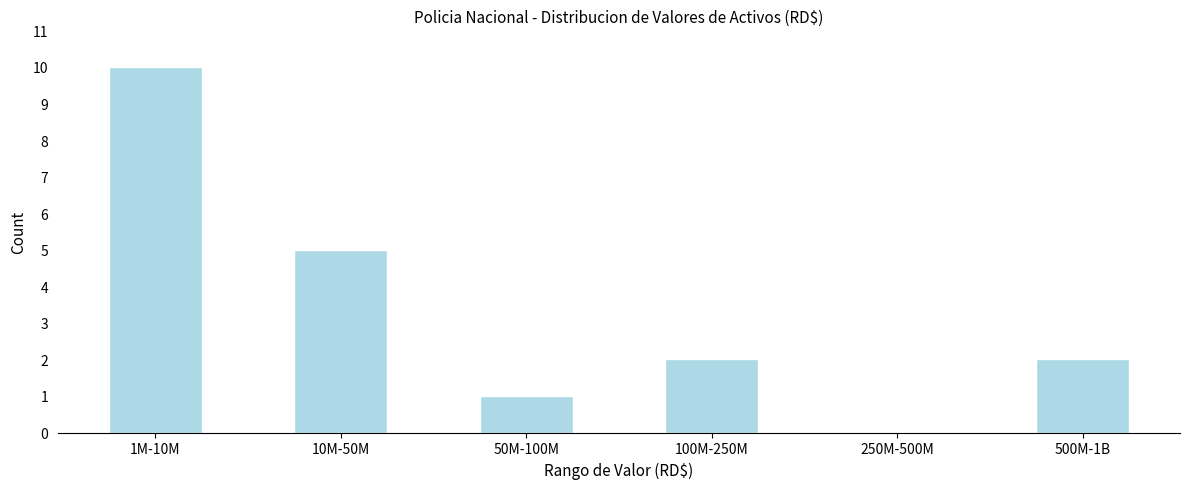

Reading left to right, transcribe all the data shown in this chart.

1M-10M=10	10M-50M=5	50M-100M=1	100M-250M=2	250M-500M=0	500M-1B=2